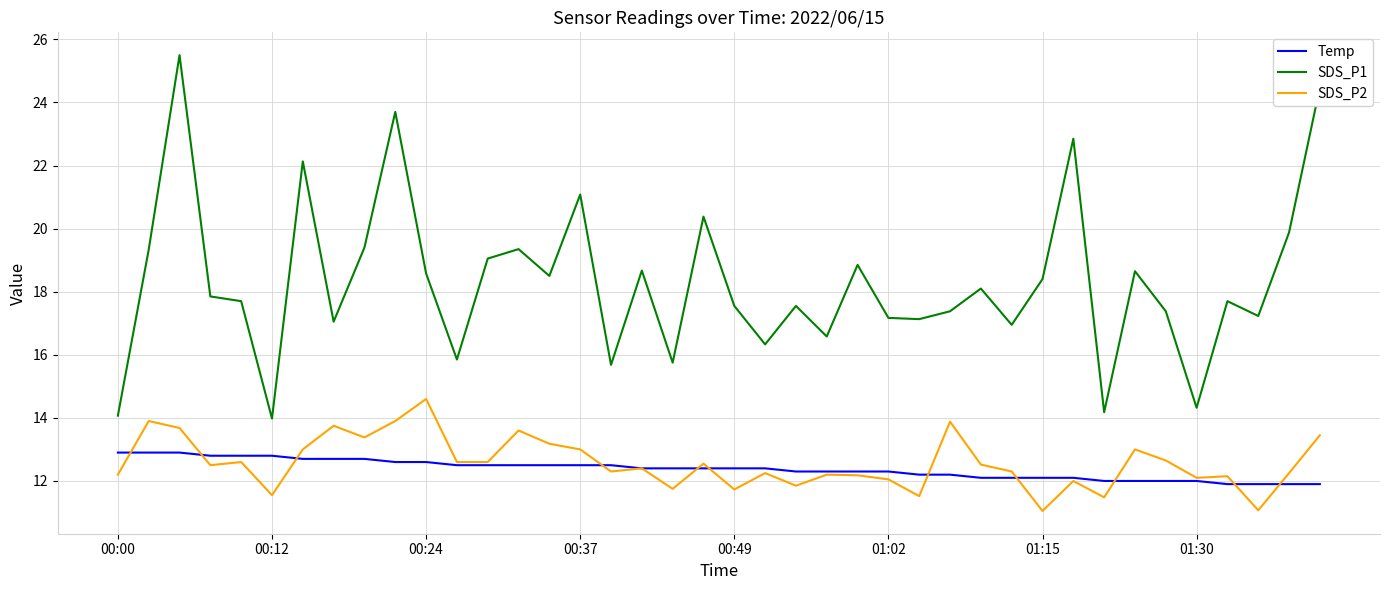

Which series has the widest spread of values?

SDS_P1